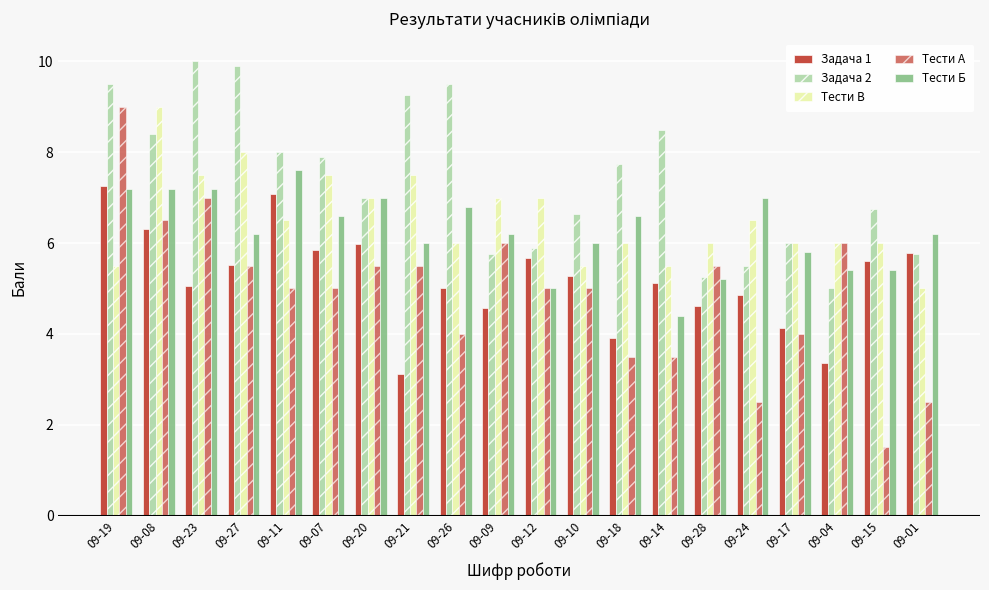

How many bars are there in each group?

5